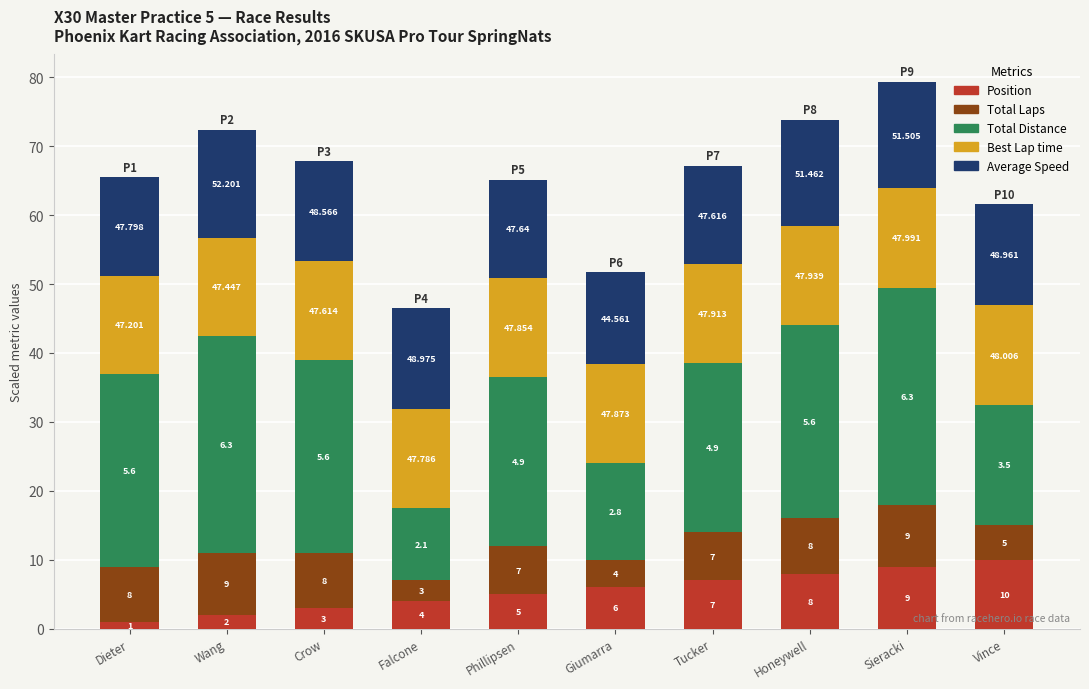

What position from the right is Tucker?

4